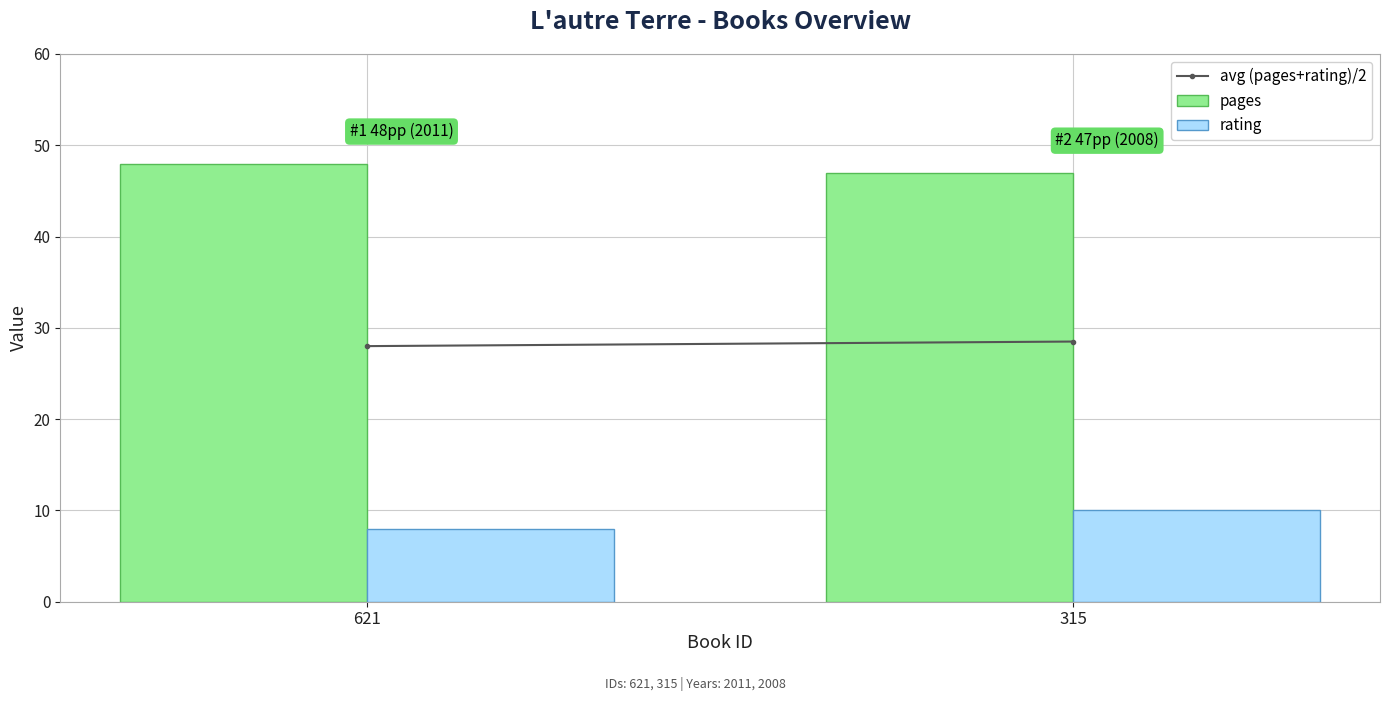

Does the chart contain any negative values?

No